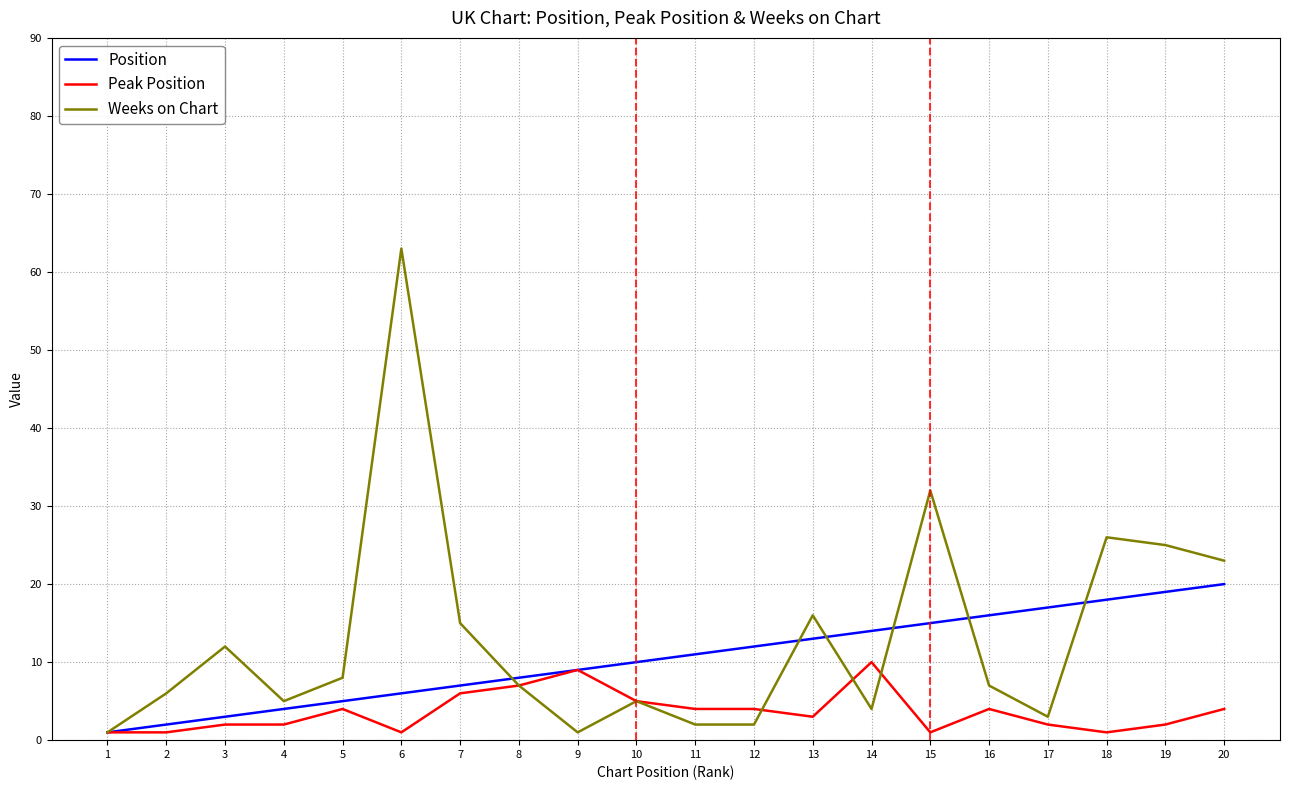

Rank the series at 5 from lowest to highest value.

Peak Position, Position, Weeks on Chart